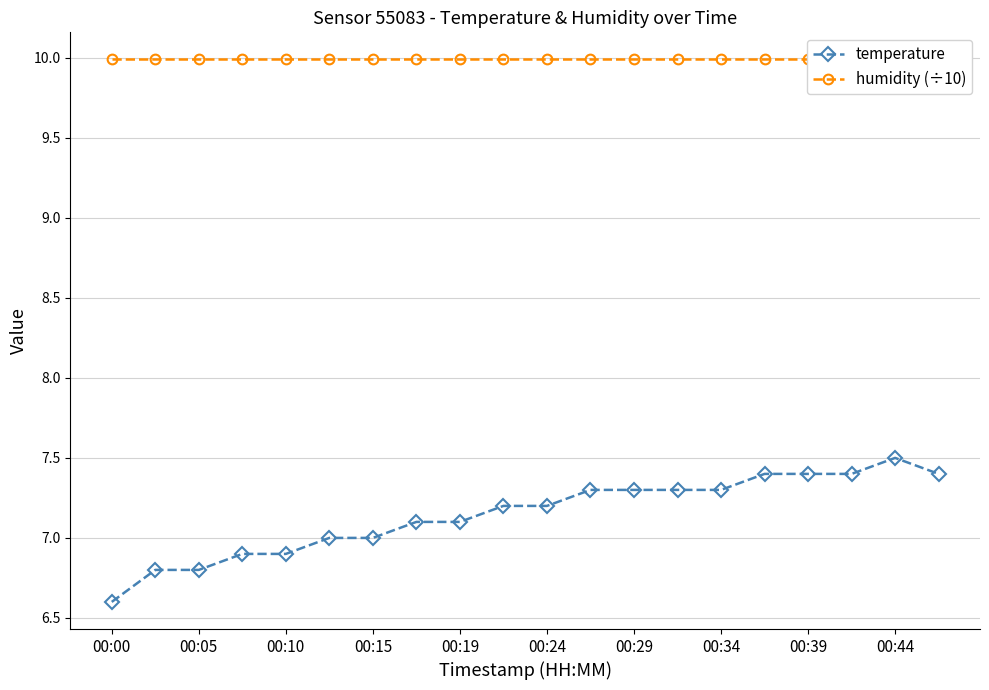

Which label corresponds to the smallest value in the chart?

00:00